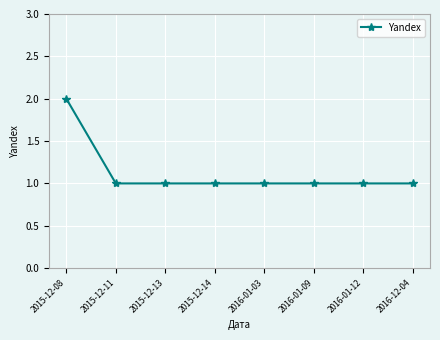

What is the sum of the values at 2015-12-11 and 2015-12-08?

3